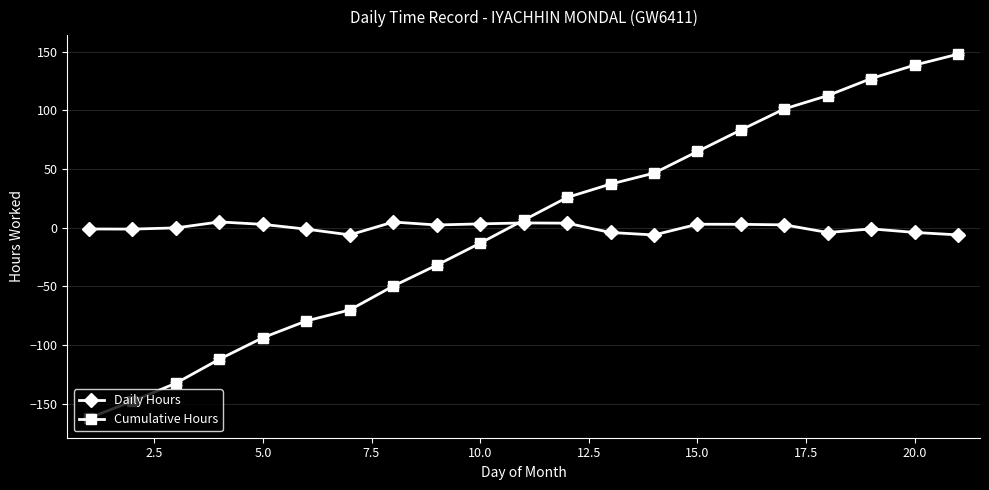

What is the value of the Cumulative Hours point at the 13th from the left?

37.2